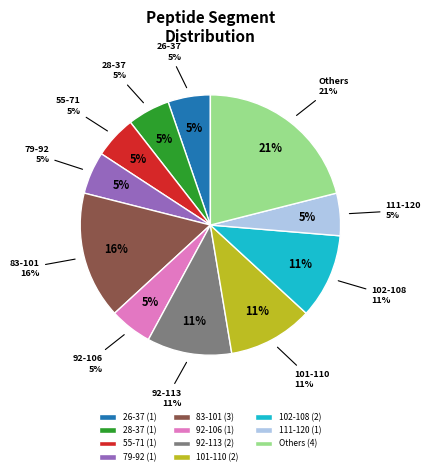

Does 72-78 account for over 50% of the chart?

No